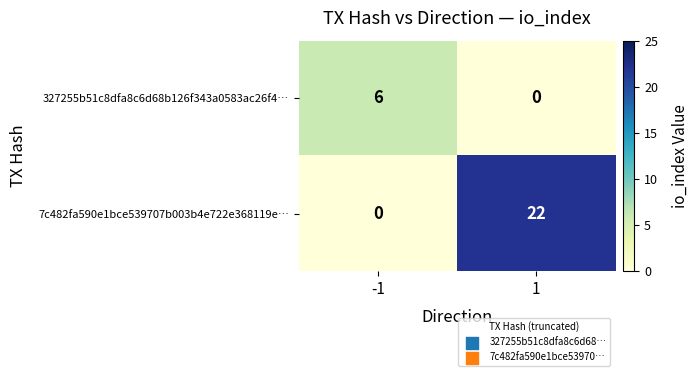

Which series has the largest range (max minus min)?

7c482fa590e1bce539707b003b4e722e368119e…